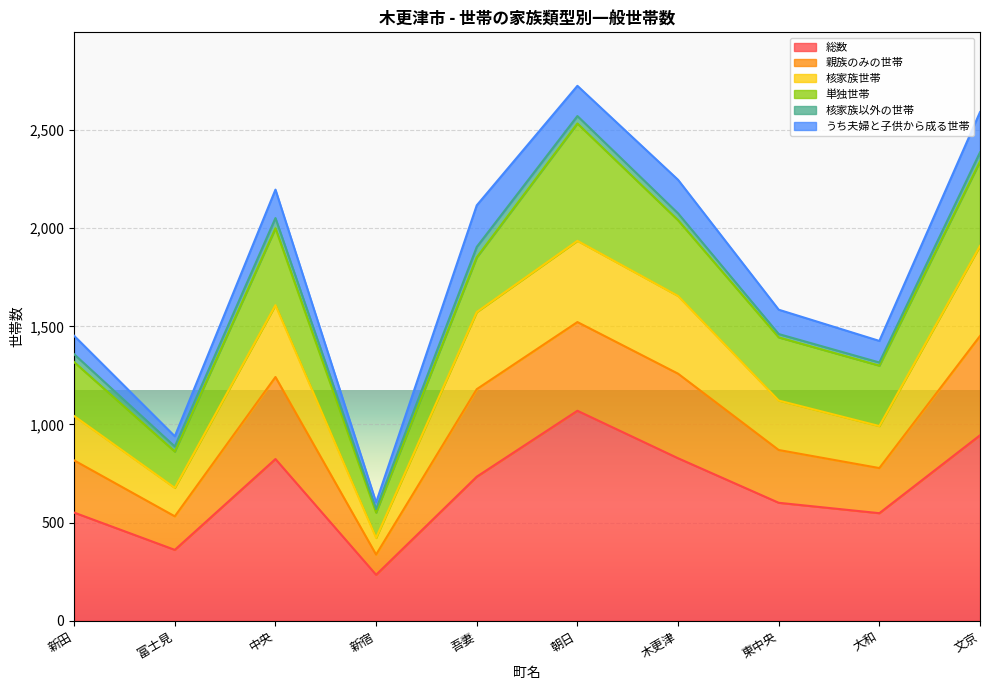

What is the highest value of the 総数 series?

1070